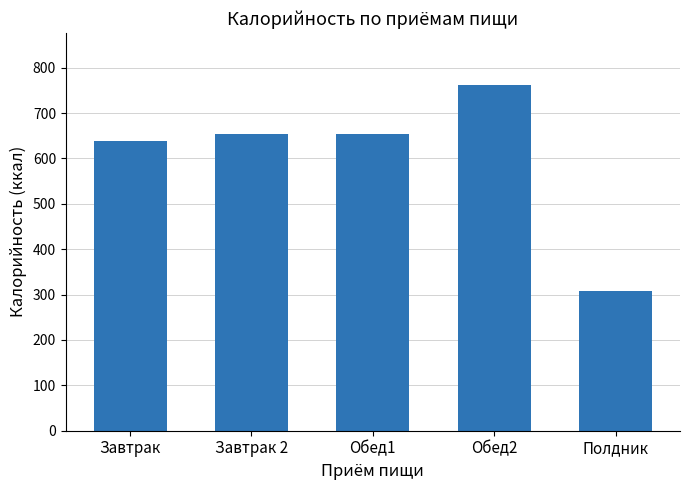

What is the smallest value displayed?

307.1